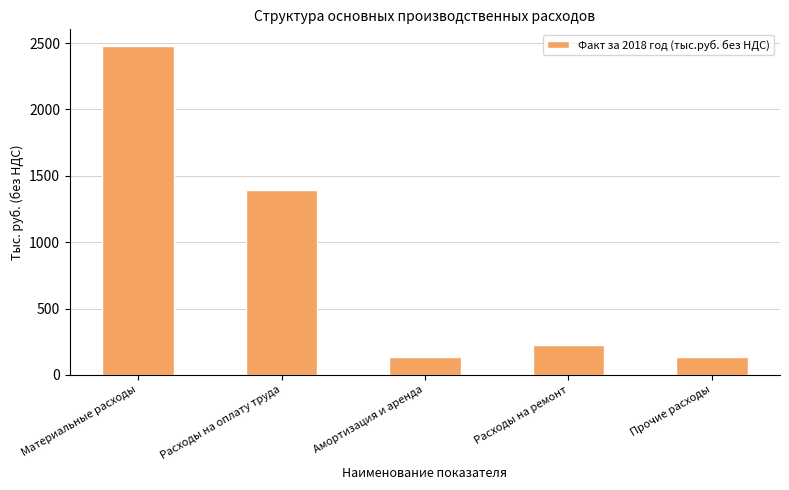

The value at Расходы на ремонт is 330.1. True or false?

False